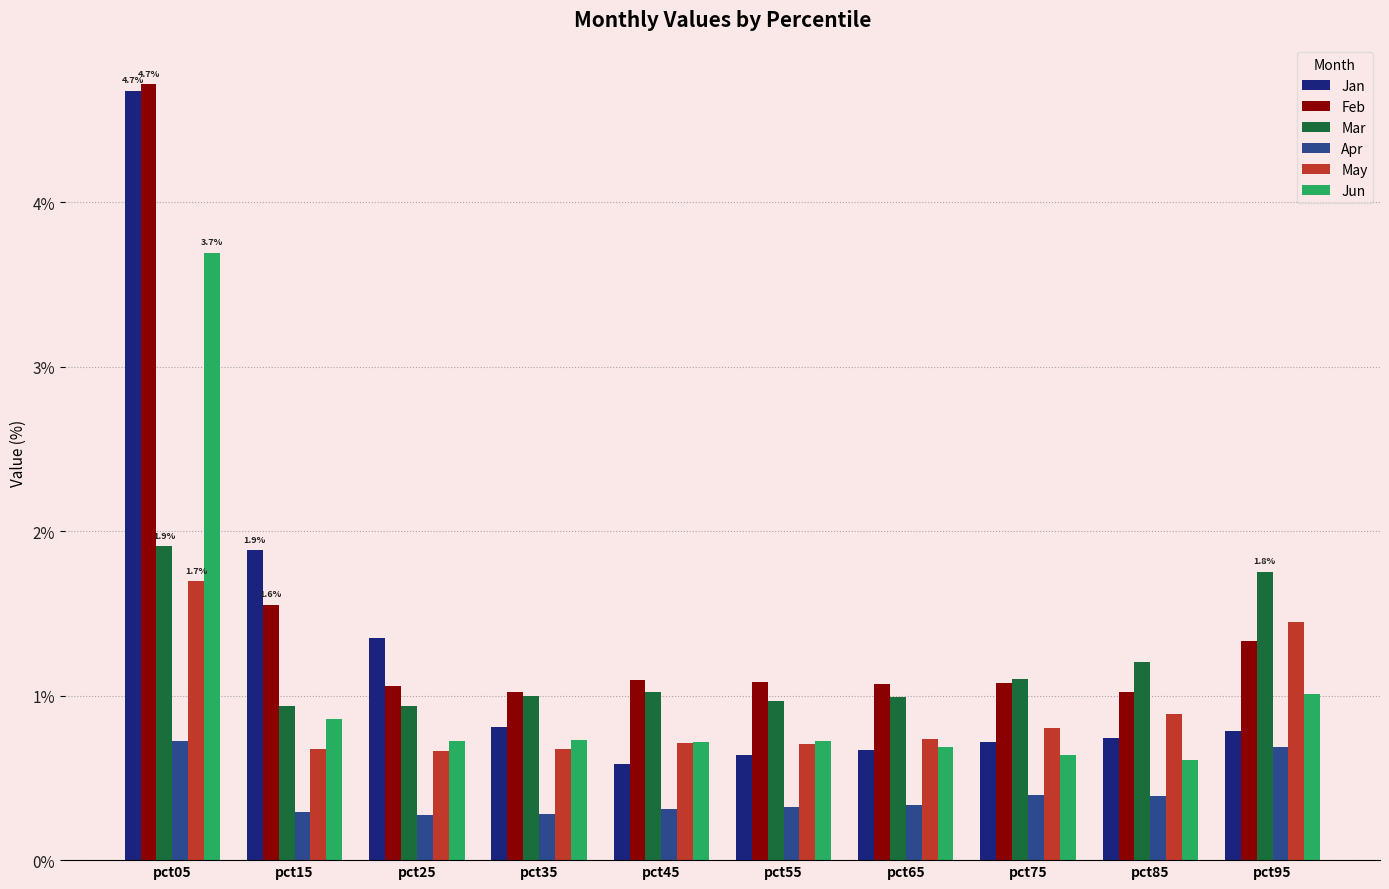

What is the difference between the second highest and second lowest values in the Feb series?

0.5